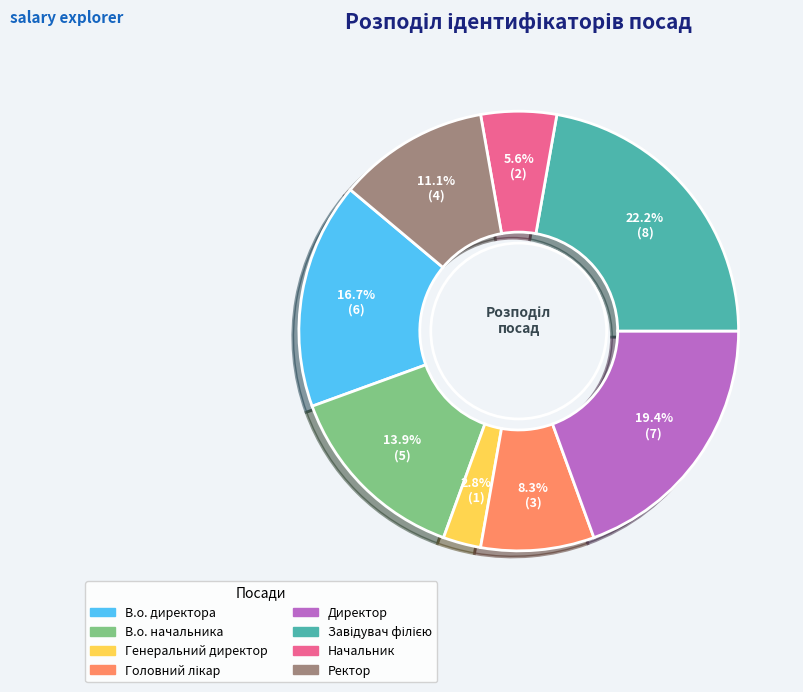

Which category has the smallest portion of the pie?

Генеральний директор